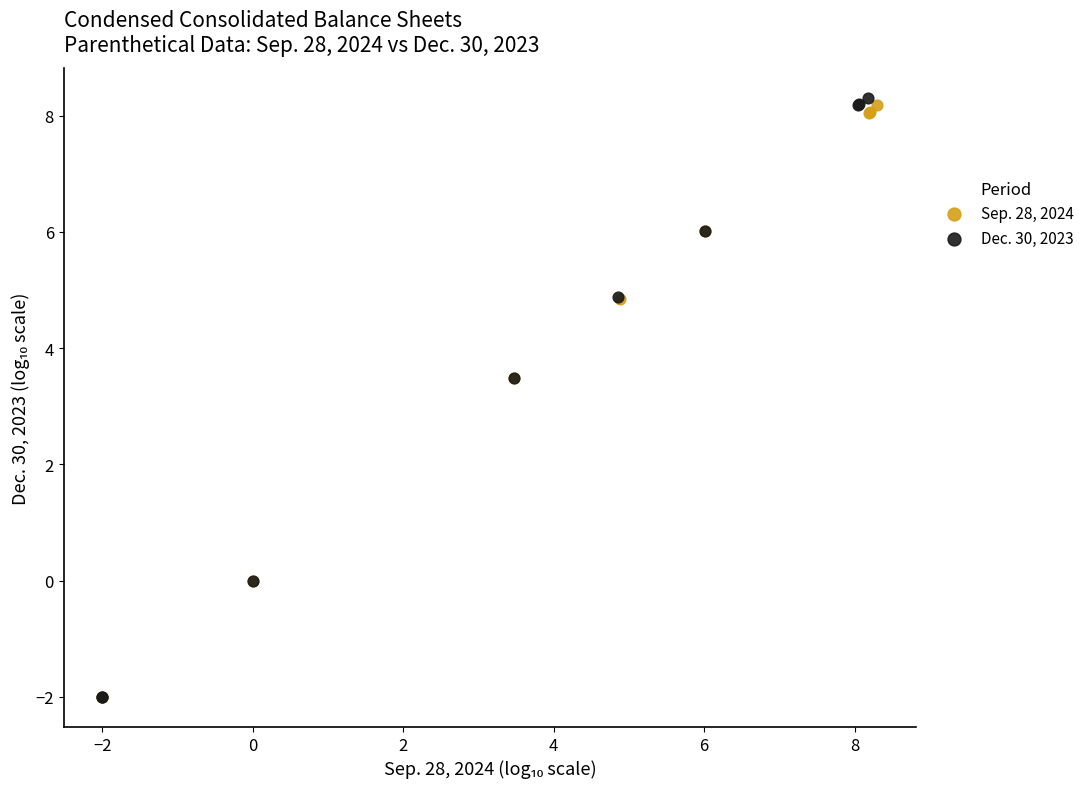

What are all the series names shown in the legend?

Sep. 28, 2024, Dec. 30, 2023